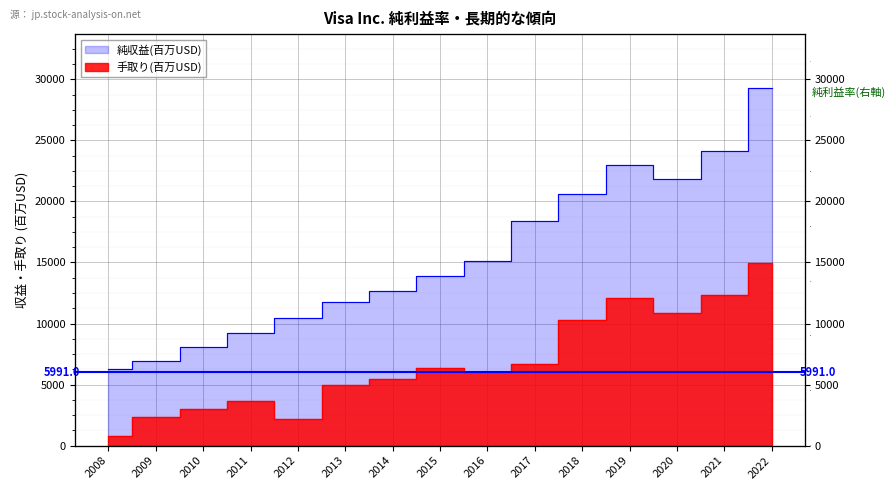

What is the label of the 7th point from the right?

2016-09-30